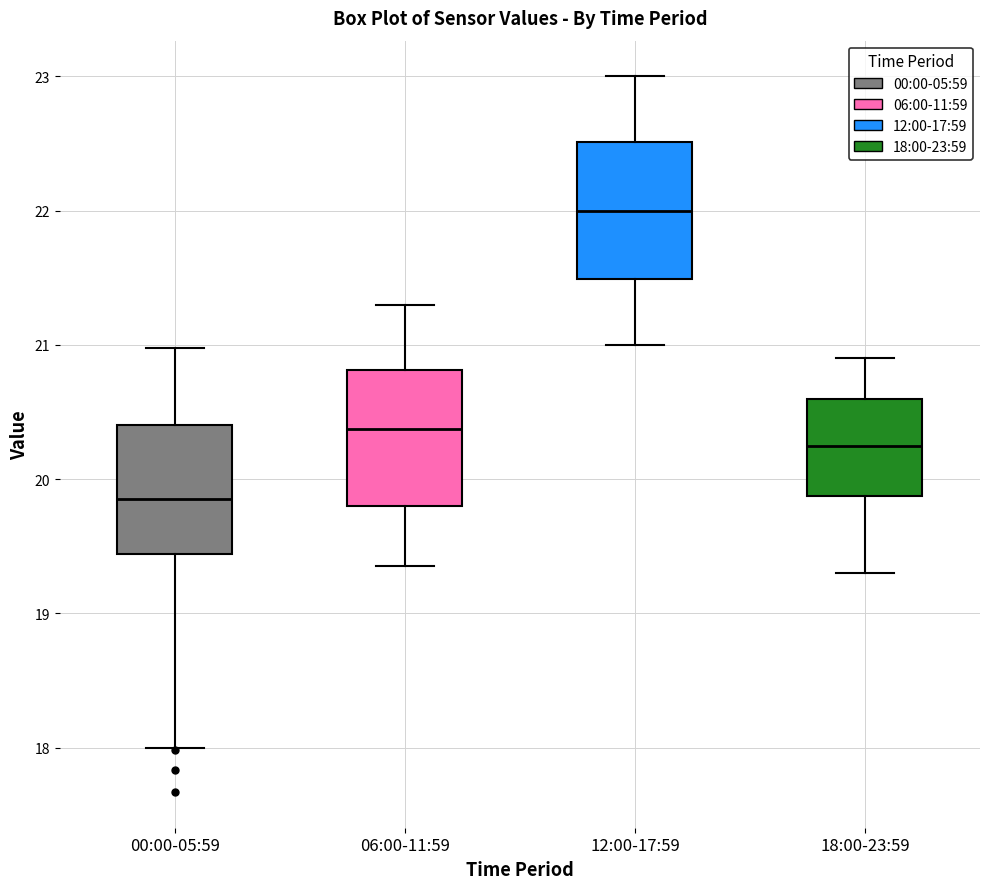

Reading left to right, read every box against the y-axis: the position of its median line, the range the box covers, and the ends of its whiskers. The values are not printed on the chart, so give them approximately, as read against the axis.

00:00-05:59: median 19.9, box 19.4 to 20.4, whiskers 18.0 to 21.0
06:00-11:59: median 20.4, box 19.8 to 20.8, whiskers 19.4 to 21.3
12:00-17:59: median 22.0, box 21.5 to 22.5, whiskers 21.0 to 23.0
18:00-23:59: median 20.3, box 19.9 to 20.6, whiskers 19.3 to 20.9